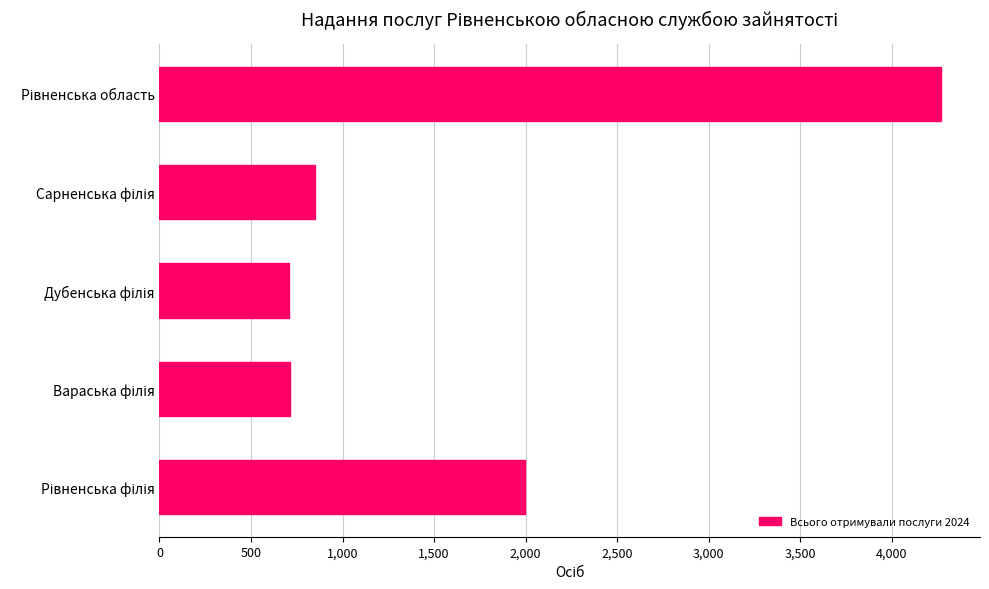

What is the maximum value shown in the chart?

4268